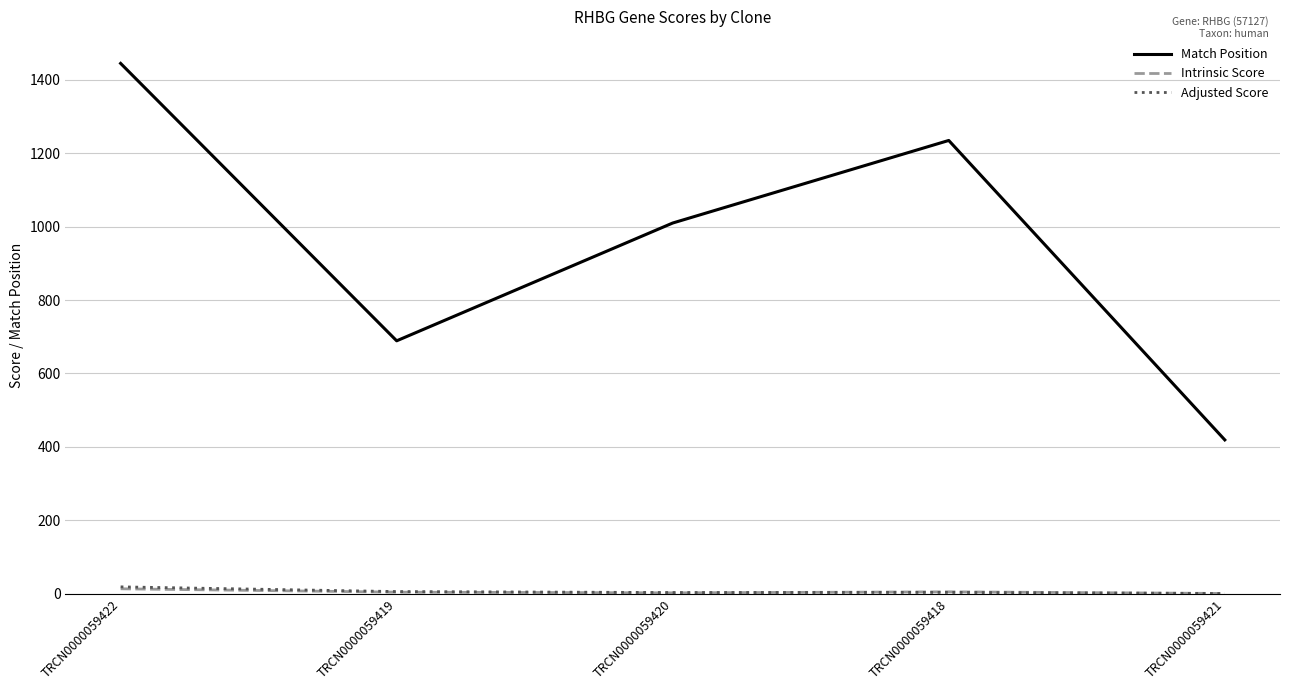

True or false: Adjusted Score and Match Position cross at least once.

False